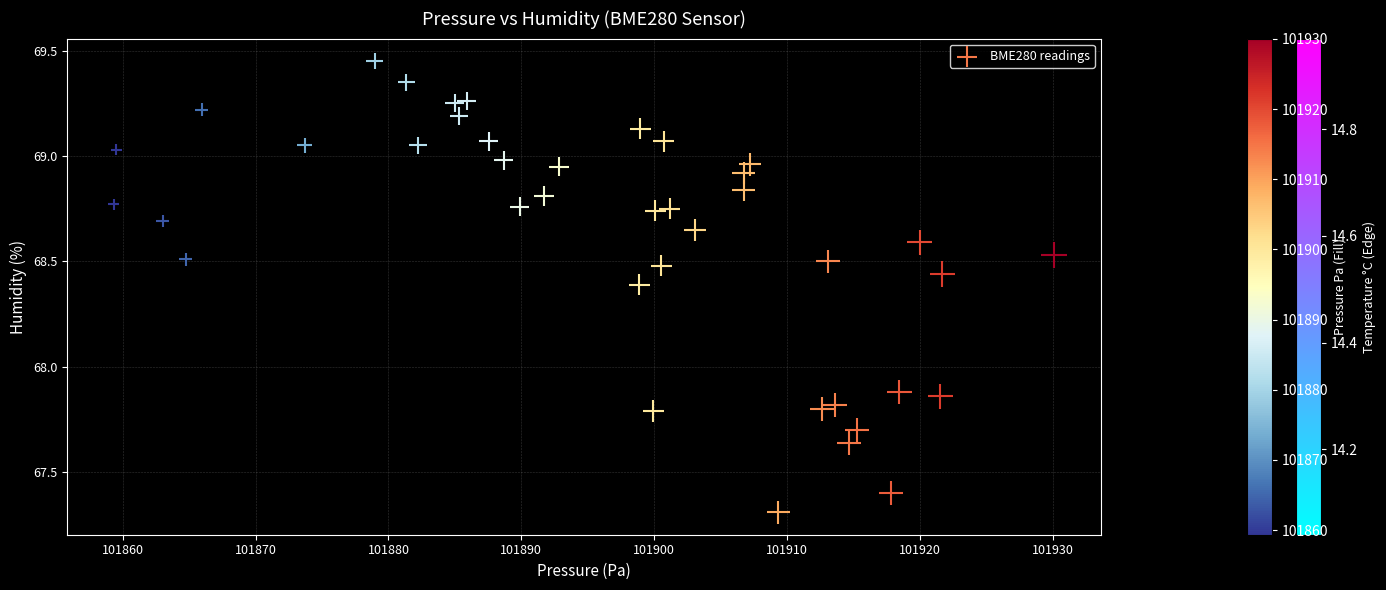

What is the range of Y values (max minus min)?

2.1